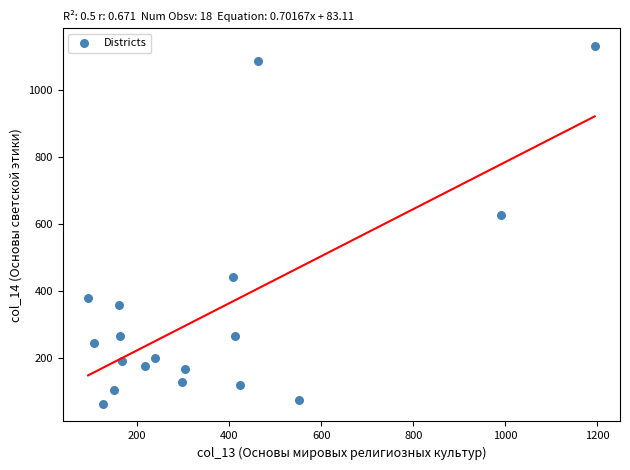

What Y value in the scatter plot is closest to 597?

627